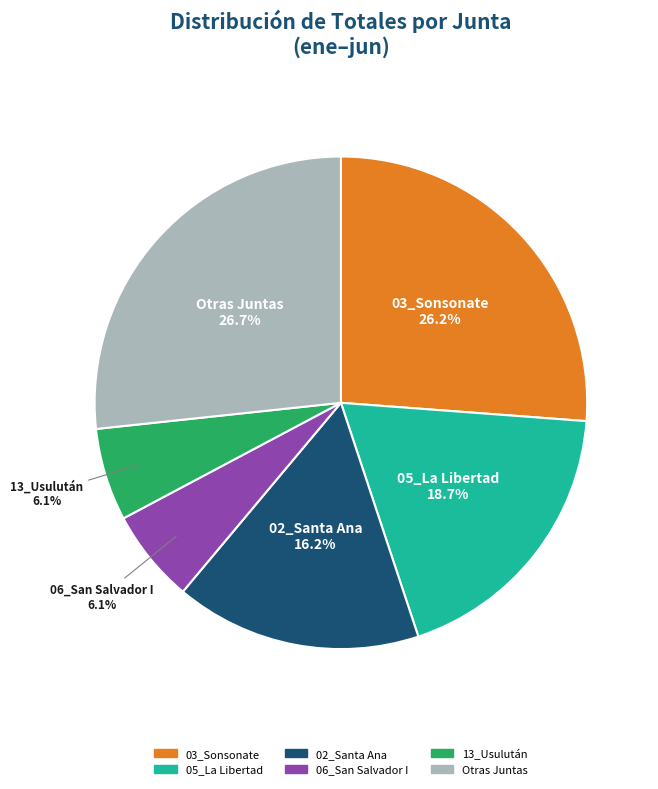

Combined, what portion of the pie is 02_Santa Ana and 13_Usulután?

22.3%